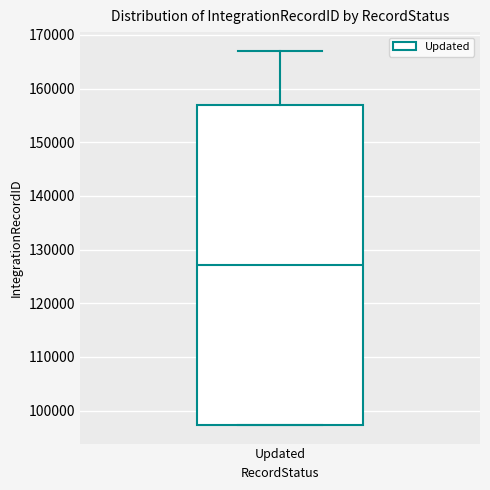

Read this box plot against the y-axis: the position of the median line, the range covered by the box, and the ends of both whiskers. The values are not printed on the chart, so give them approximately, as read against the axis.

median 127000, box 97000 to 157000, whiskers 97000 to 167000